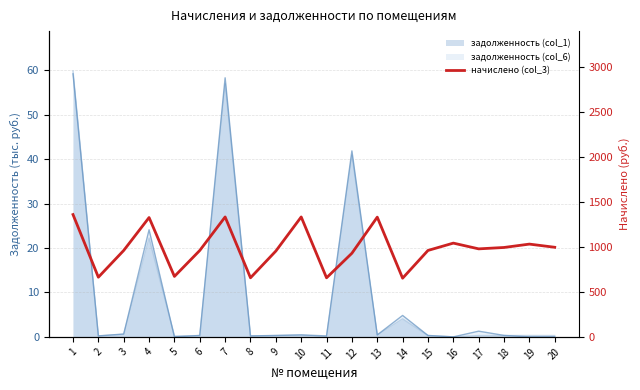

True or false: the data has more than 2 interior local peaks.

True